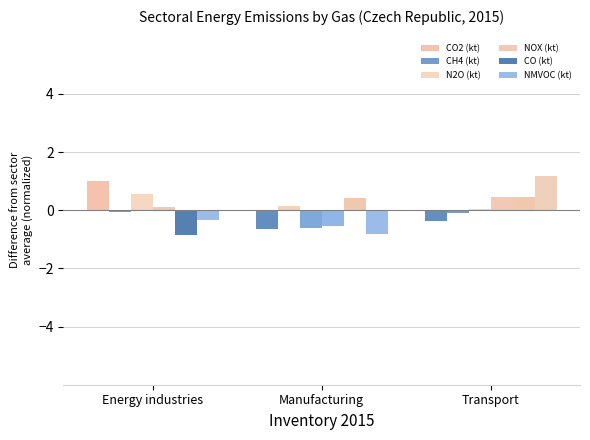

What is the maximum value shown in the chart?

1.2